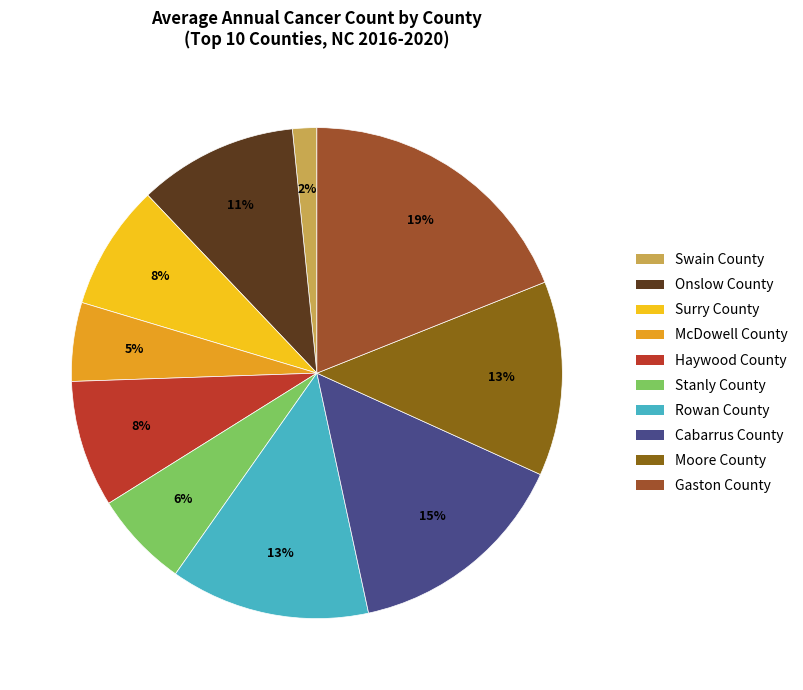

Count the number of slices in the pie.

10